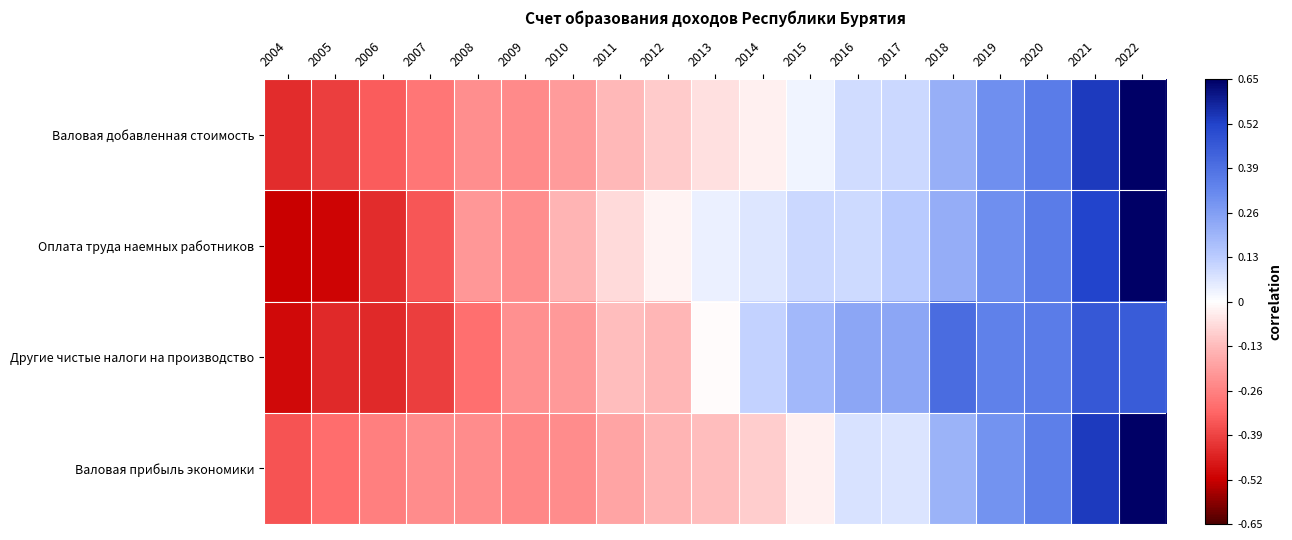

At 2017, list the series in order from smallest to largest.

Валовая прибыль экономики, Валовая добавленная стоимость, Оплата труда наемных работников, Другие чистые налоги на производство